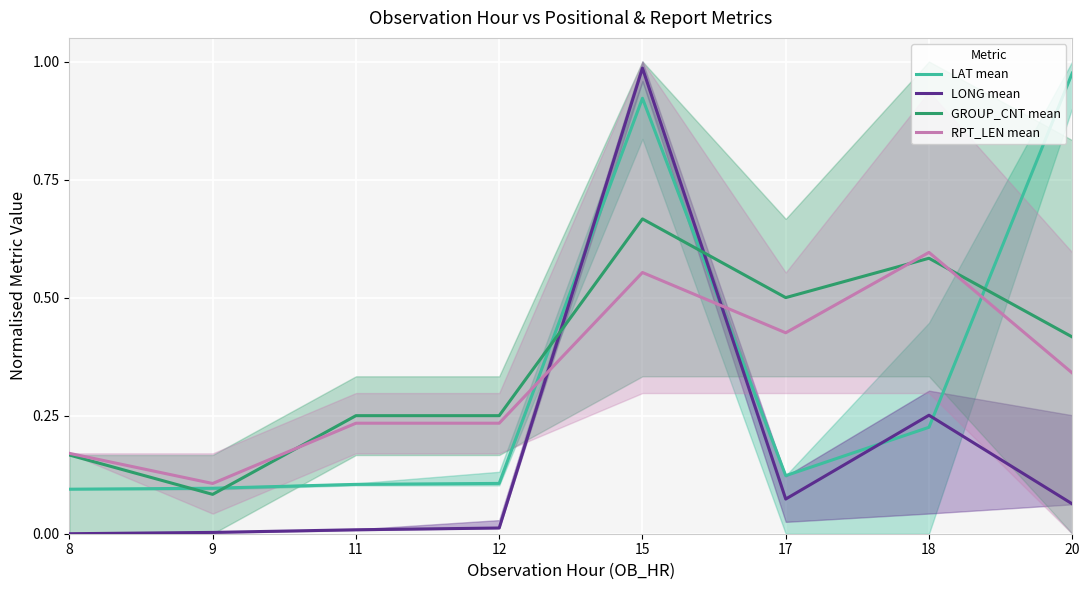

How many intersections are there between GROUP_CNT mean and LAT mean?

5